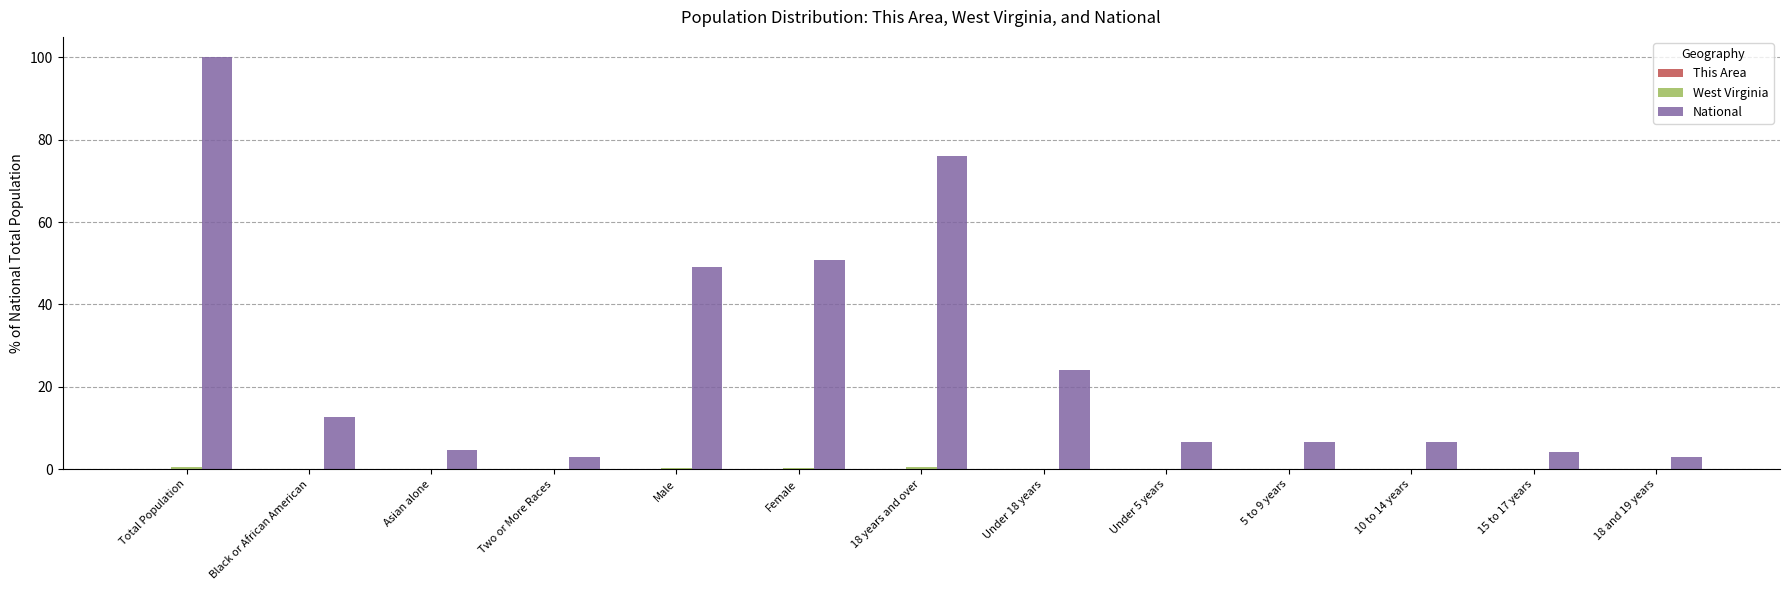

What is the sum of all National values?

347.2